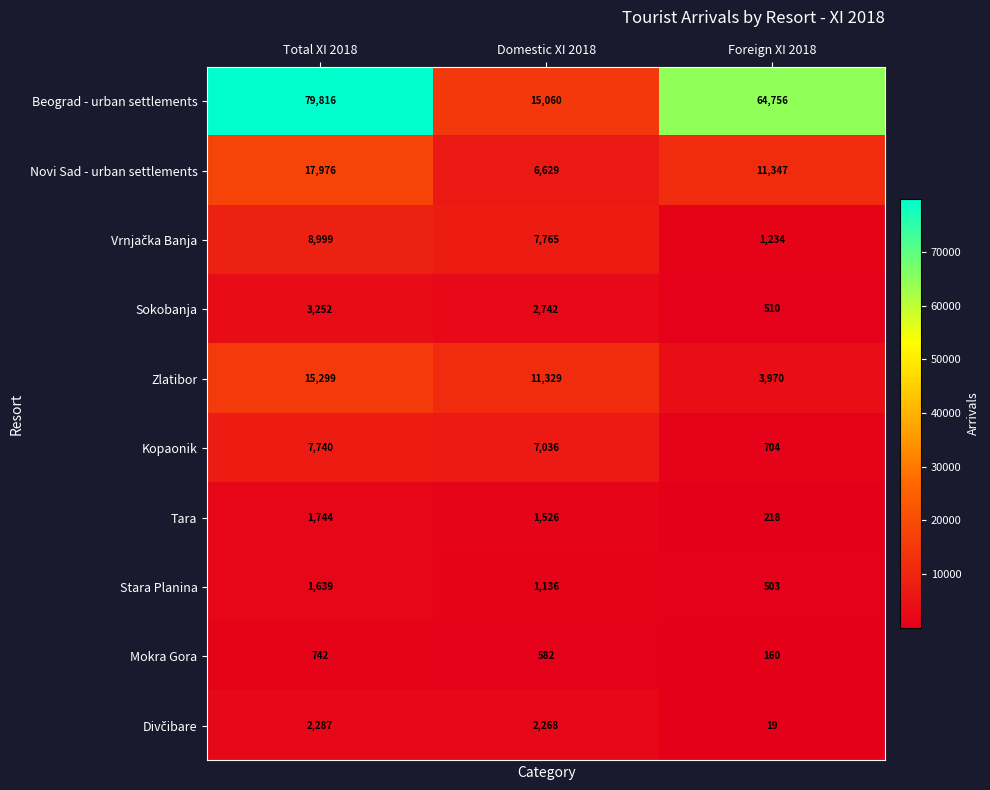

Which series has the largest range (max minus min)?

Beograd - urban settlements